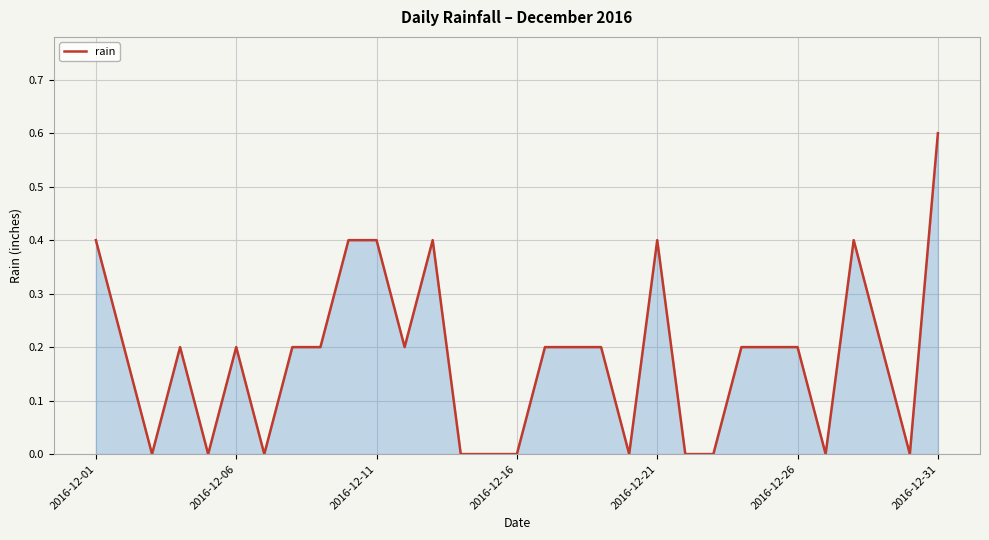

How many lines are shown in the chart?

1